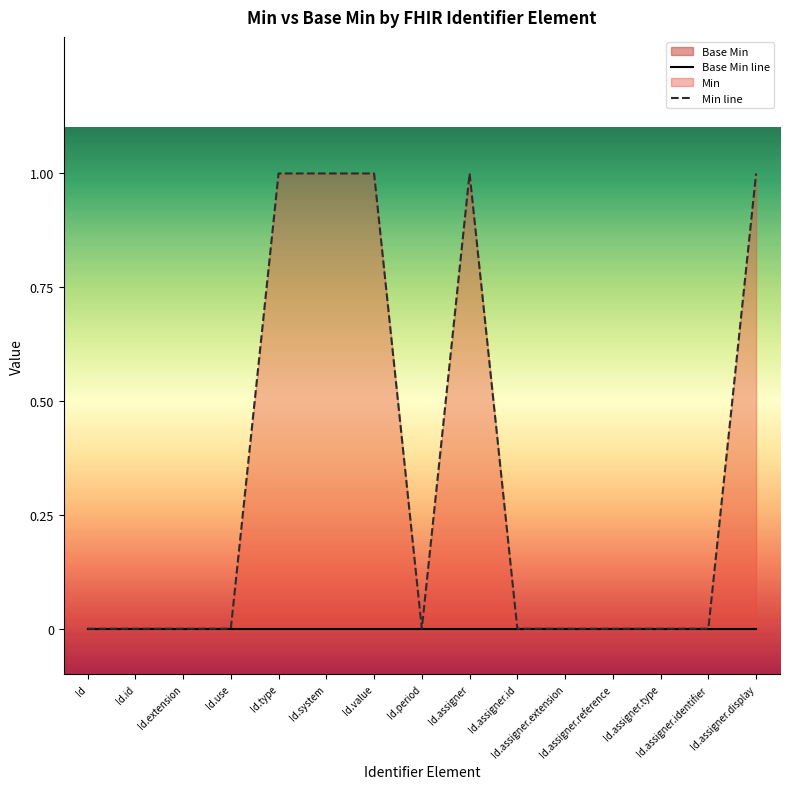

Where is Base Min line nearest to the value 0?

Id